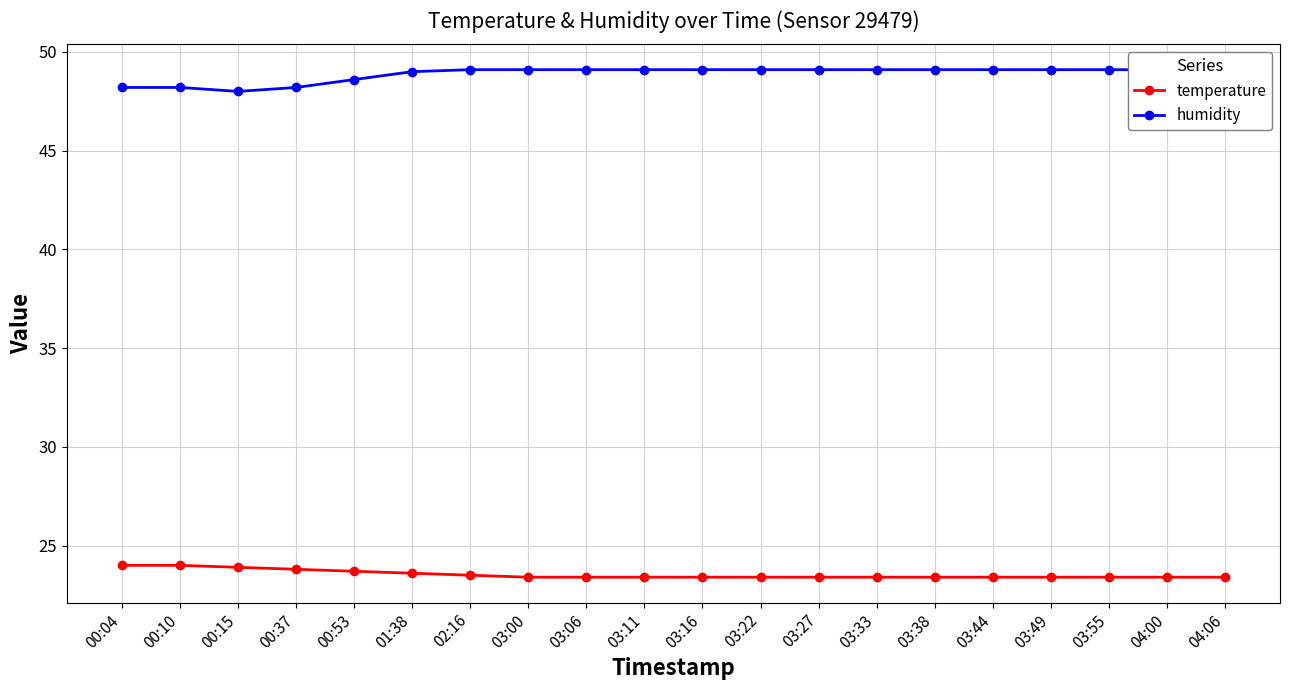

Where is the first local minimum for humidity?

00:15